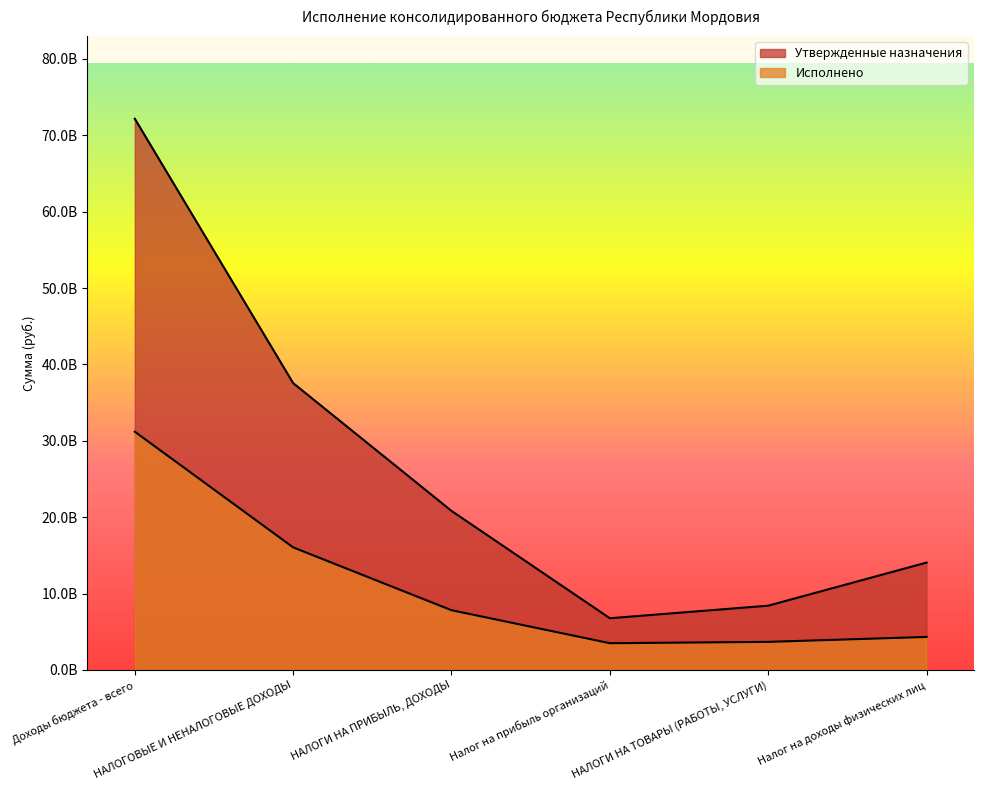

How many lines are shown in the chart?

2